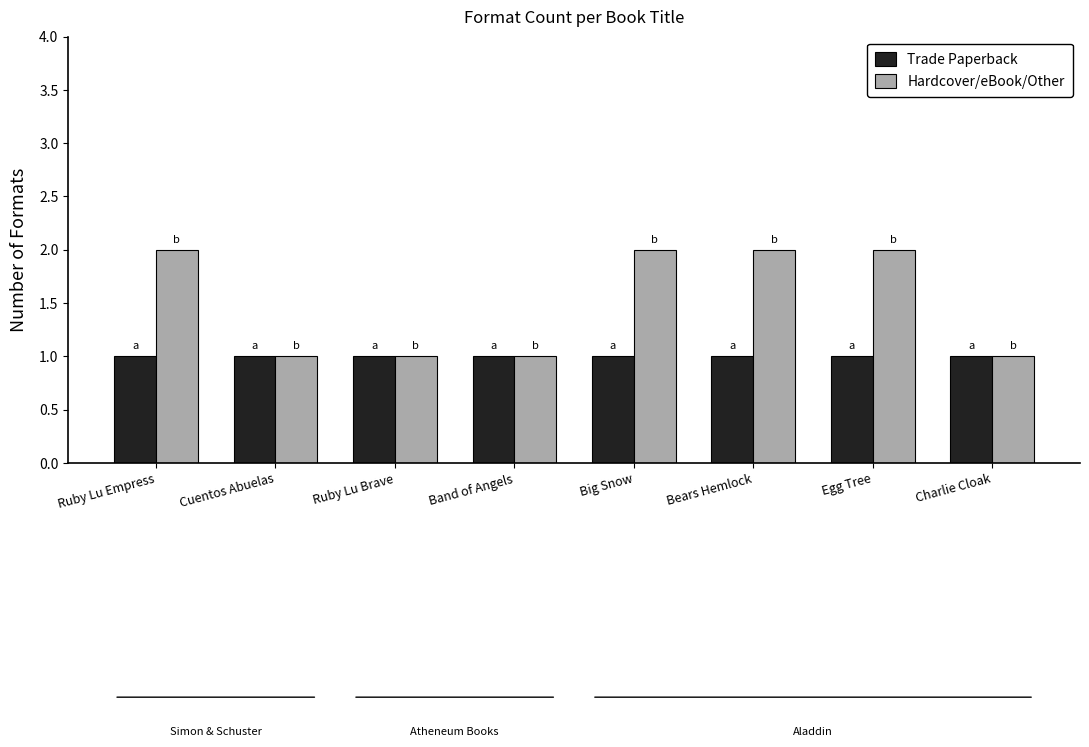

How many bars are there in total?

16